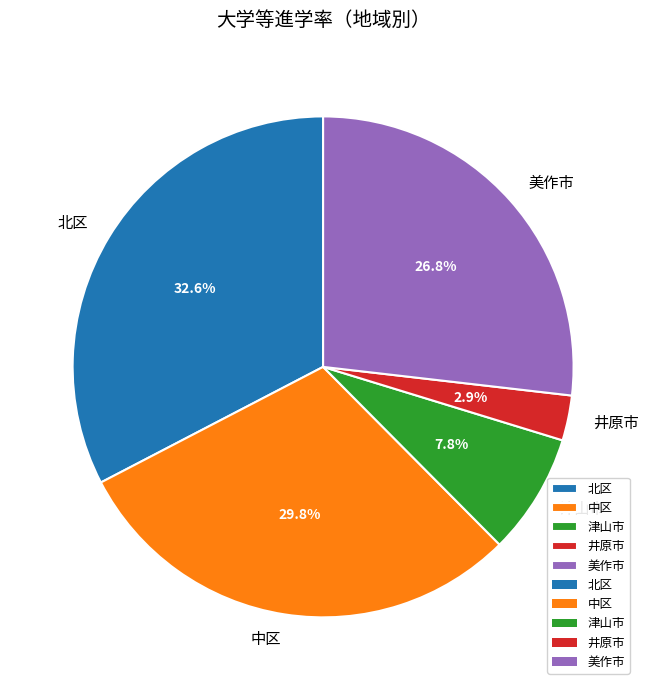

To the nearest percent, what is the difference between the 美作市 and 井原市 slice percentages?

24%